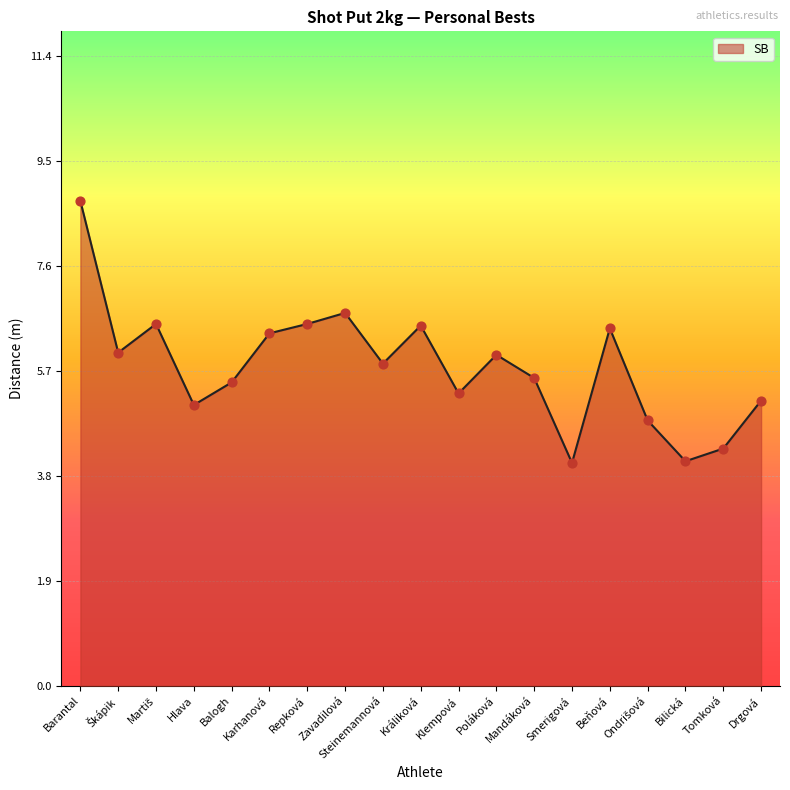

Approximately how many times larger is the value at Zavadilová compared to Klempová?

1.3